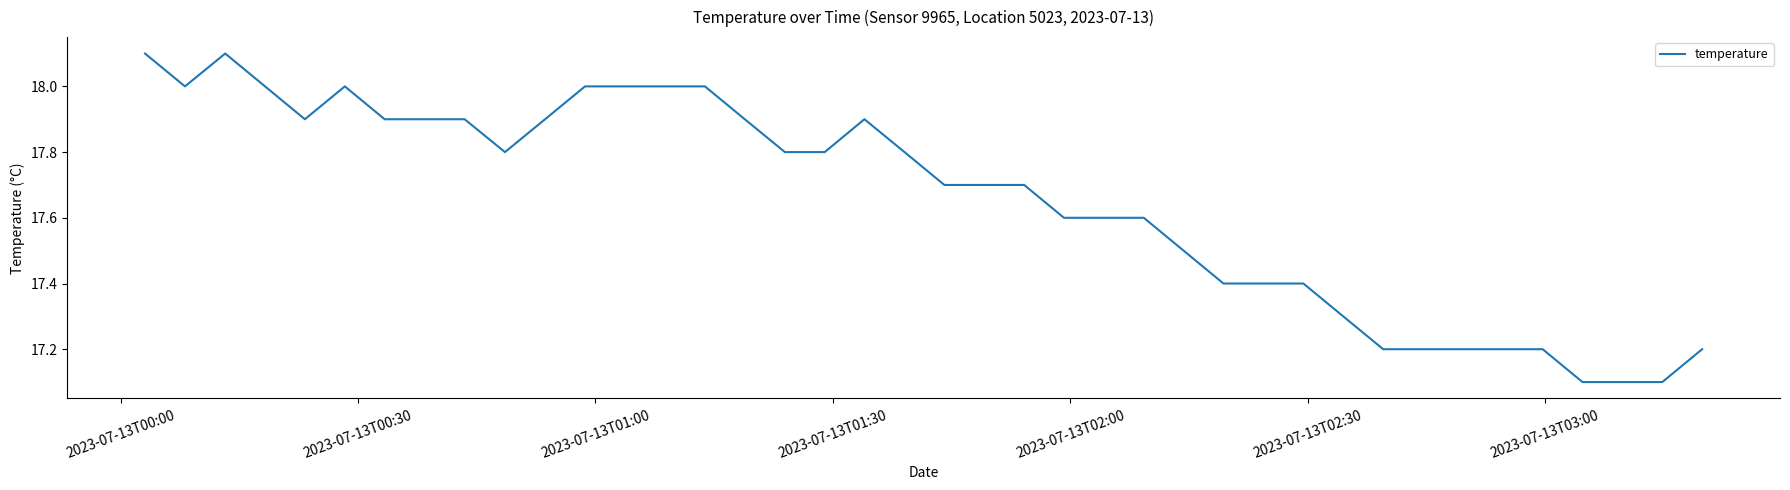

What is the smallest value displayed?

17.1